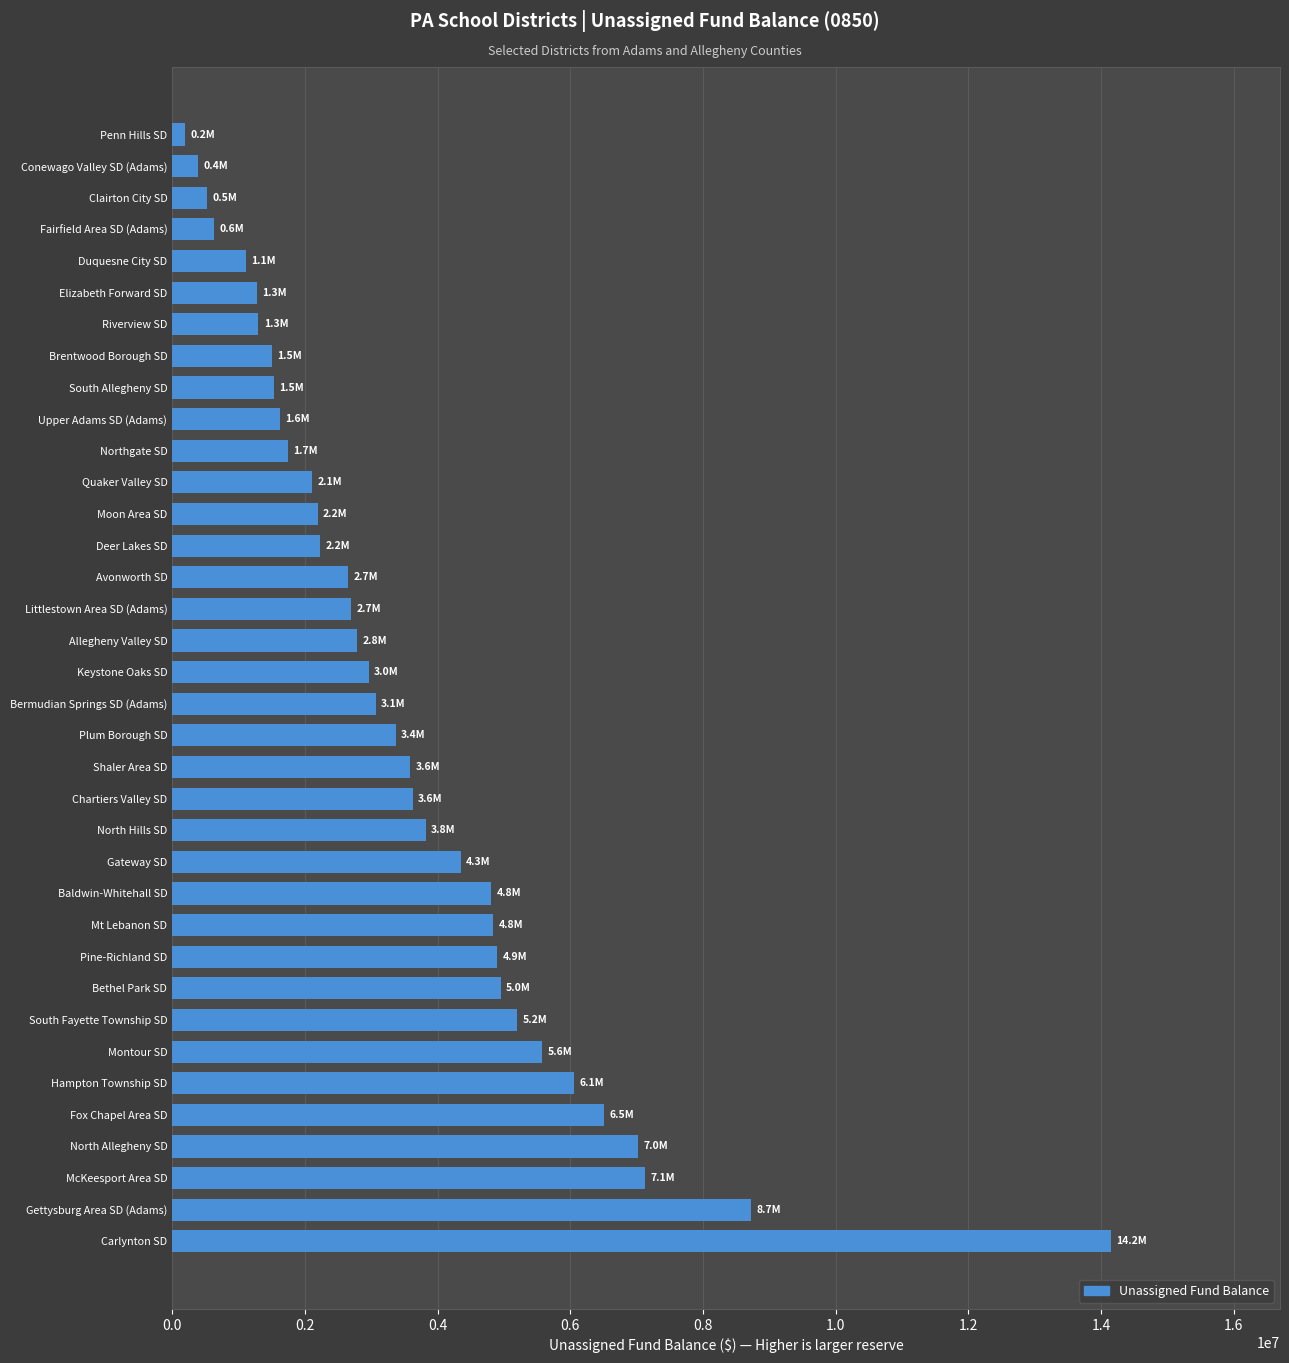

What is the change in value from Baldwin-Whitehall SD to Littlestown Area SD (Adams)?

-2109259